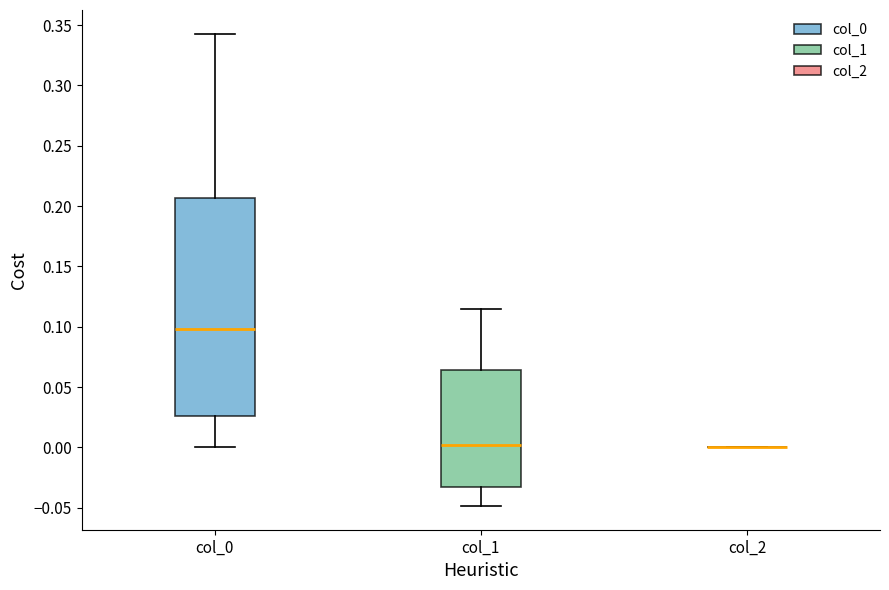

Reading left to right, transcribe this box plot: for each box, give where its median line is, the range the box spans, and where its two whiskers end, as read against the y-axis. The values are not printed on the chart, so give them approximately, as read against the axis.

col_0: median 0.100, box 0.025 to 0.205, whiskers 0.000 to 0.345
col_1: median 0.000, box -0.035 to 0.065, whiskers -0.050 to 0.115
col_2: box collapsed to a line at 0.000, whiskers 0.000 to 0.000